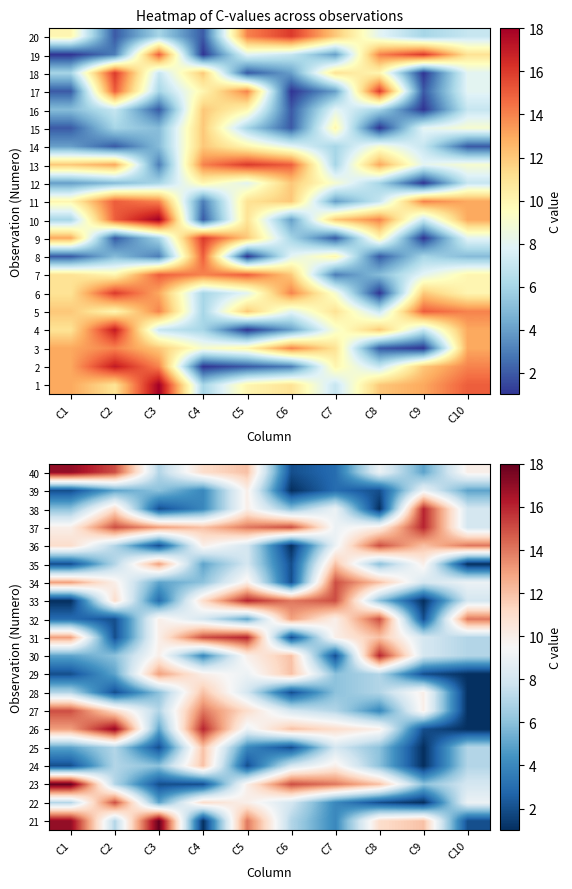

At which category does the chart reach its minimum across all series?

C4